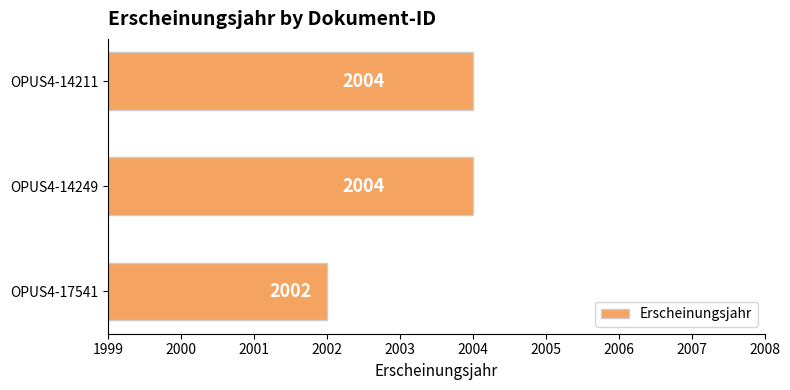

What is the ratio of the value at OPUS4-17541 to the value at OPUS4-14249?

1.0